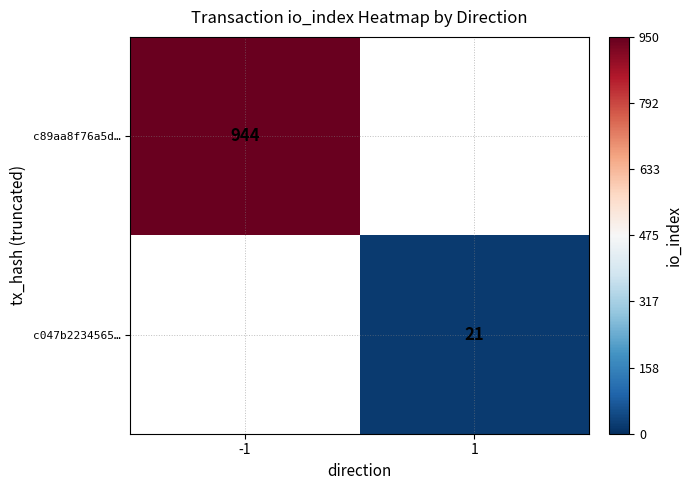

Is it true that c047b2234565… equals 13.0 at 1?

False